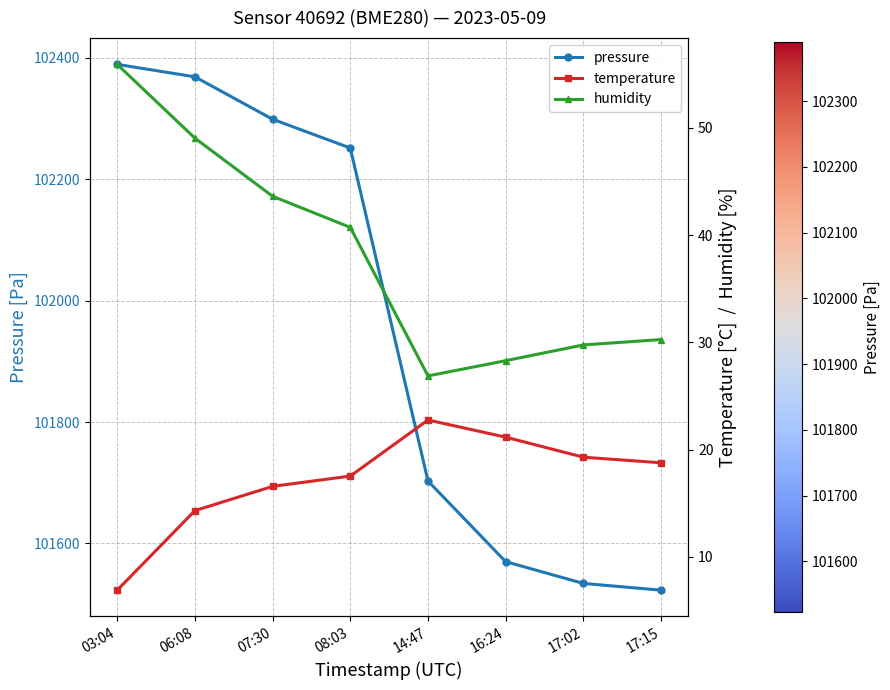

What is the label of the 1st point from the left?

03:04